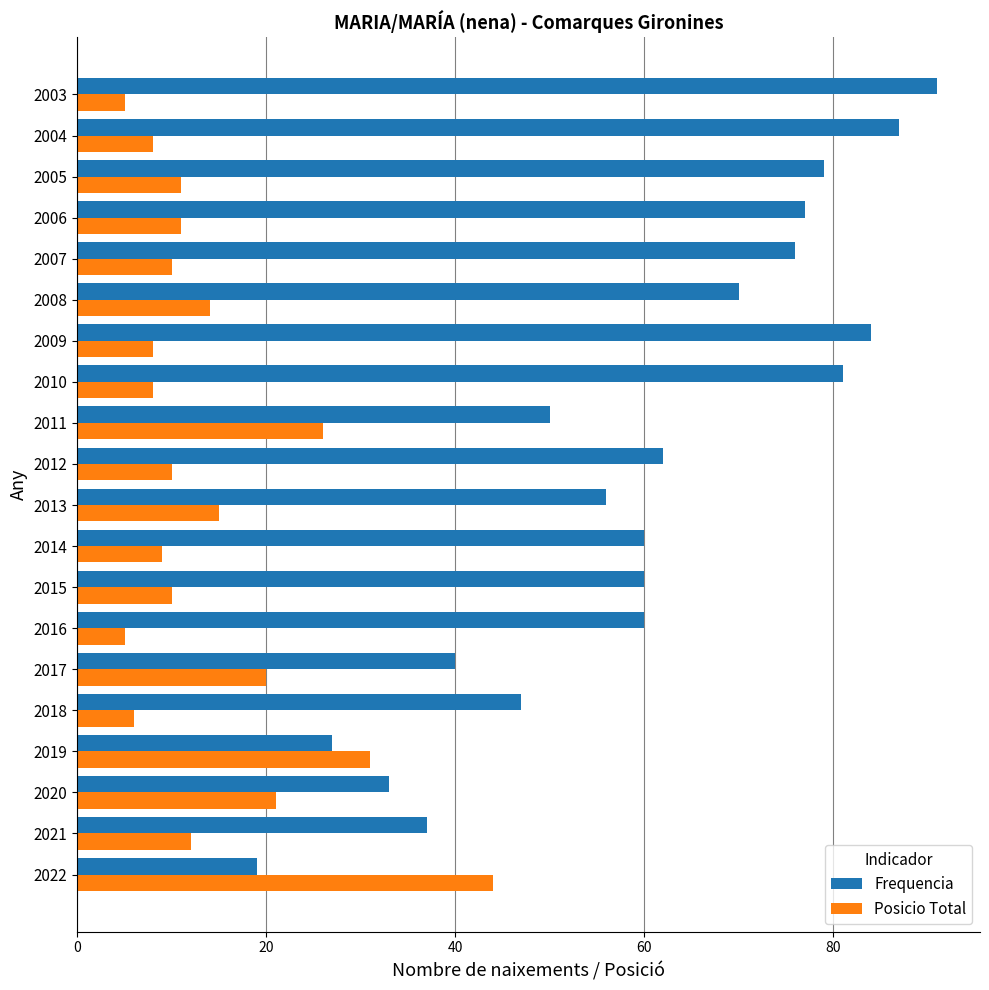

Which series has the largest total across all categories?

Frequencia